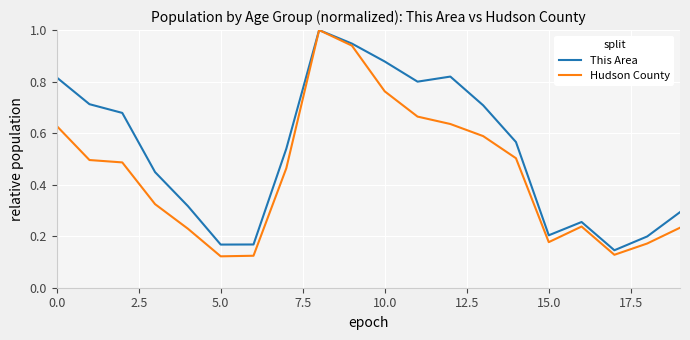

Which series has the largest total across all categories?

This Area